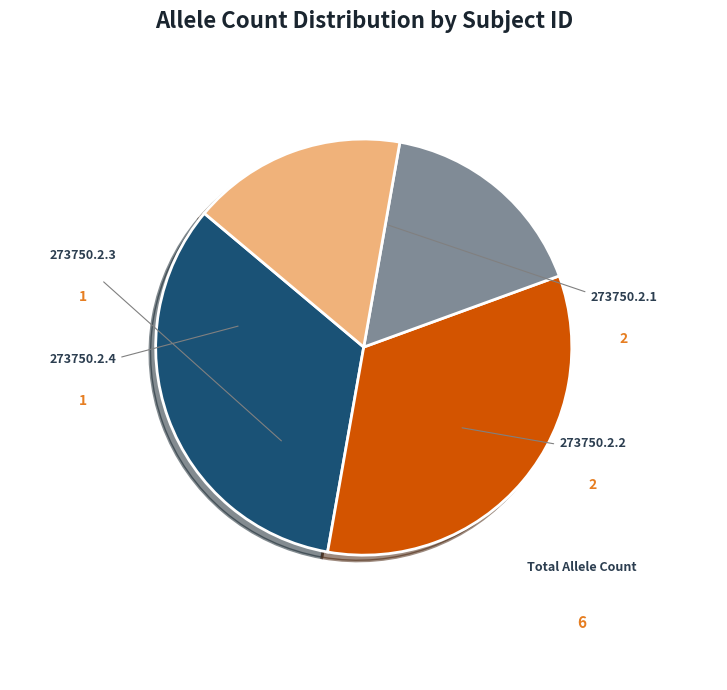

The 273750.2.3 slice represents 5% of the pie. True or false?

False